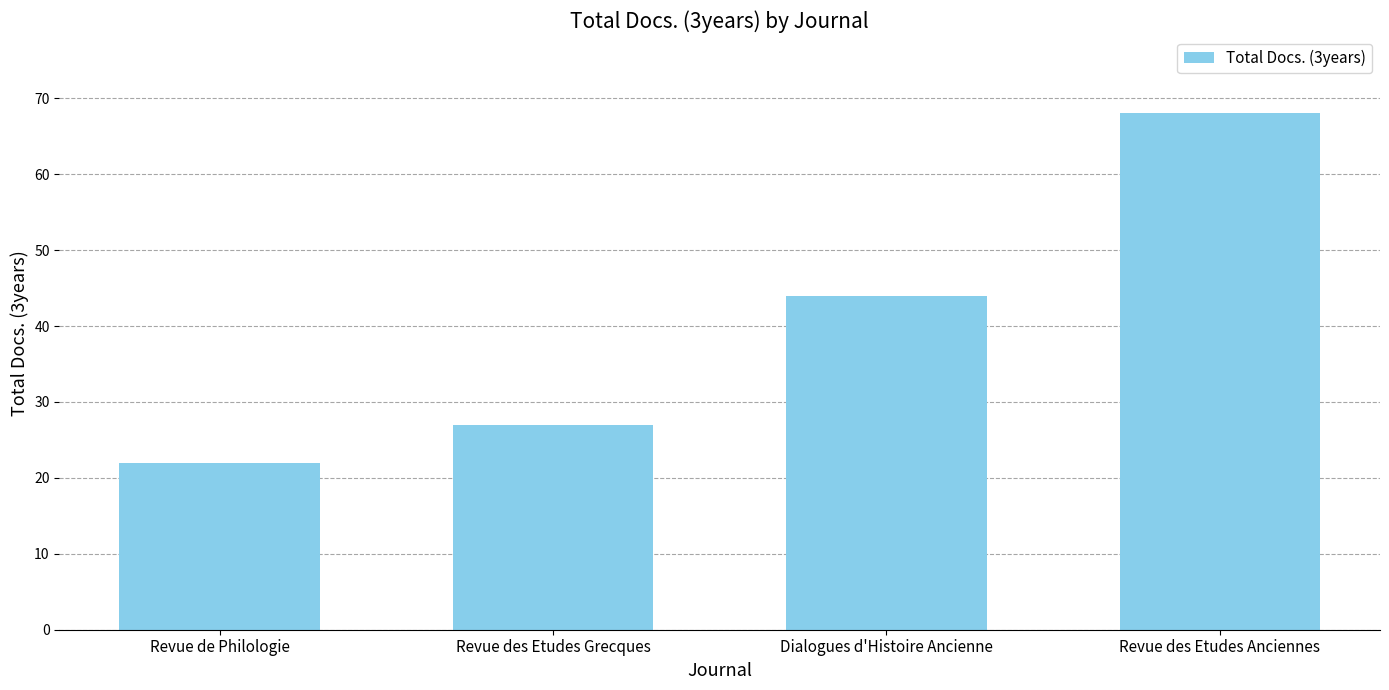

Which label corresponds to the smallest value in the chart?

Revue de Philologie